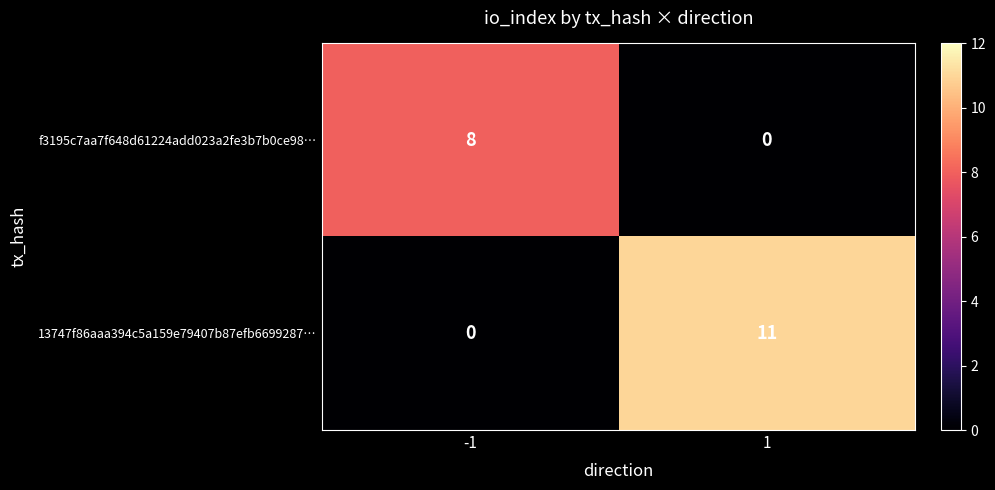

Rank the series by their average value, from lowest to highest.

f3195c7aa7f648d61224add023a2fe3b7b0ce98…, 13747f86aaa394c5a159e79407b87efb6699287…